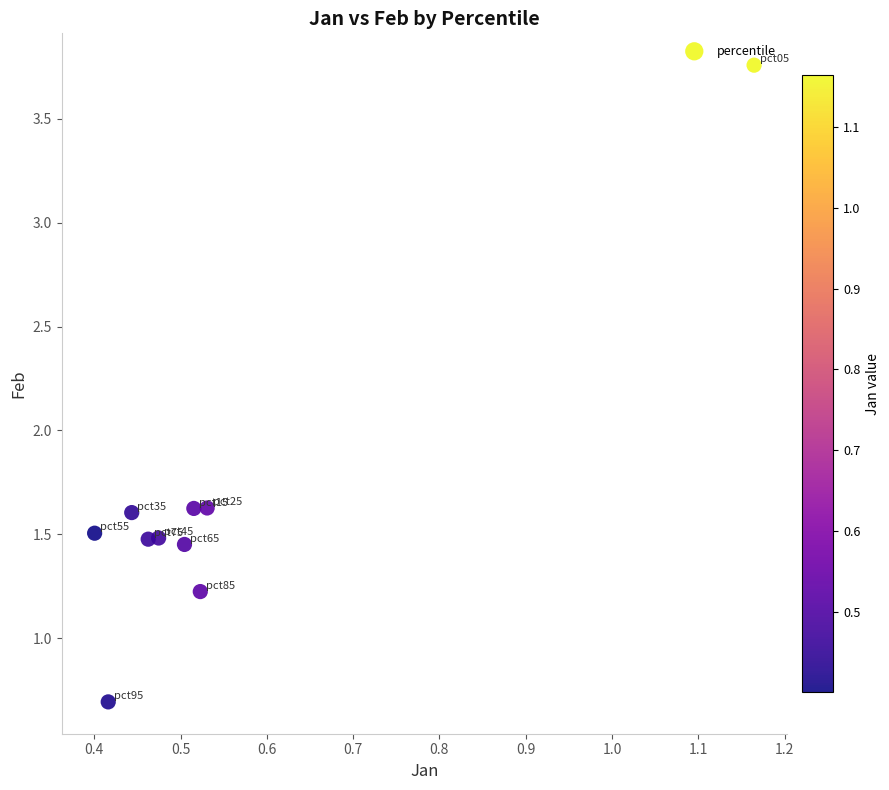

What is the range of Y values (max minus min)?

3.1